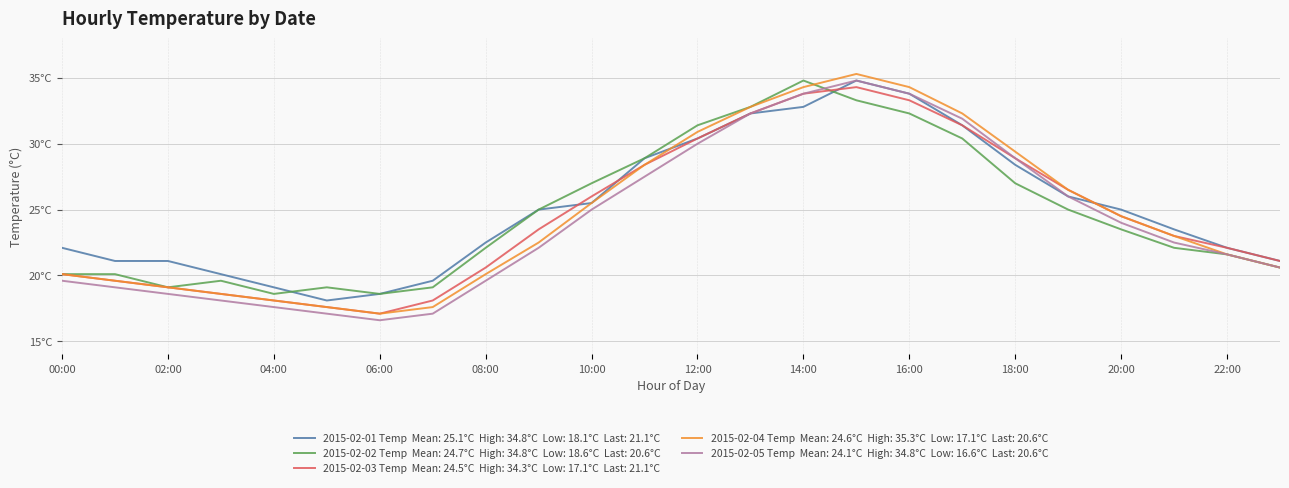

Is this an area chart (filled region under the line)?

No